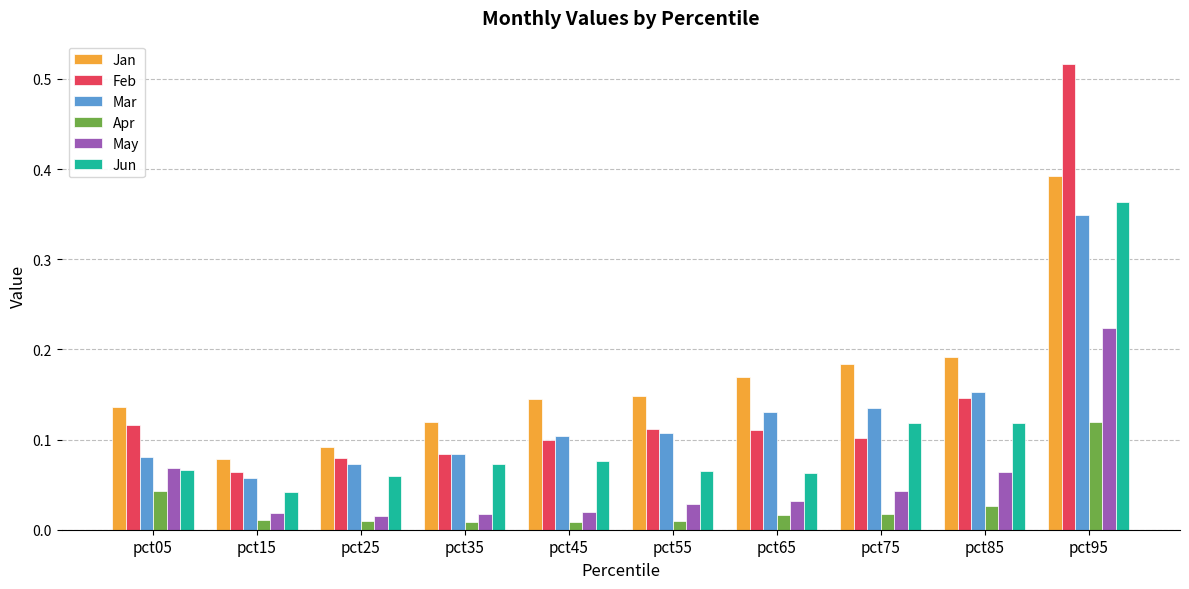

The value of Jun at pct25 is 0.1. True or false?

True